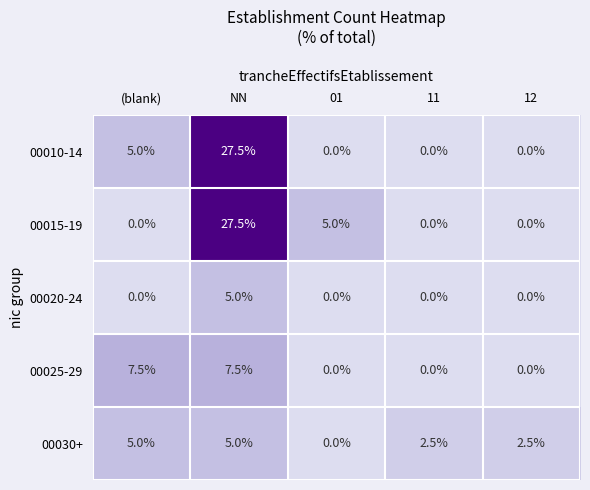

How many distinct data groups are displayed?

5